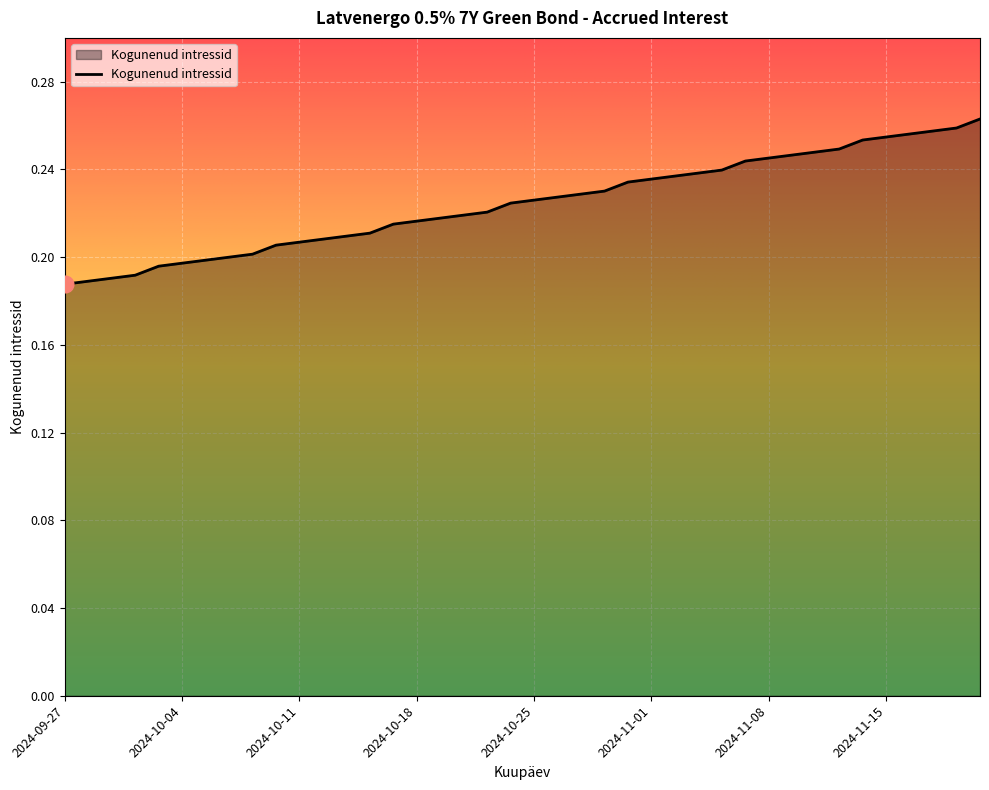

What is the maximum value shown in the chart?

0.3